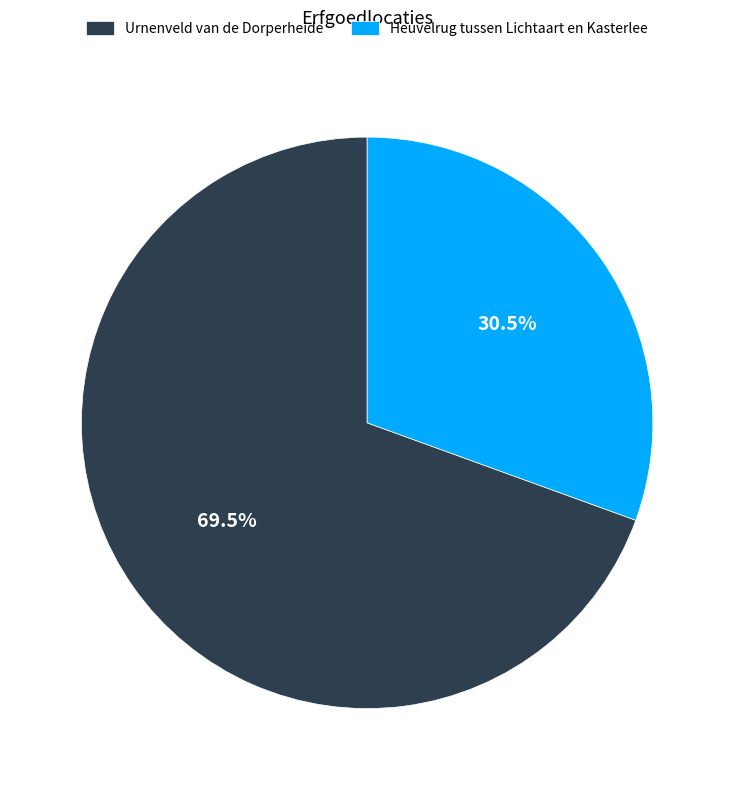

Rank the categories by value from lowest to highest.

Heuvelrug tussen Lichtaart en Kasterlee, Urnenveld van de Dorperheide